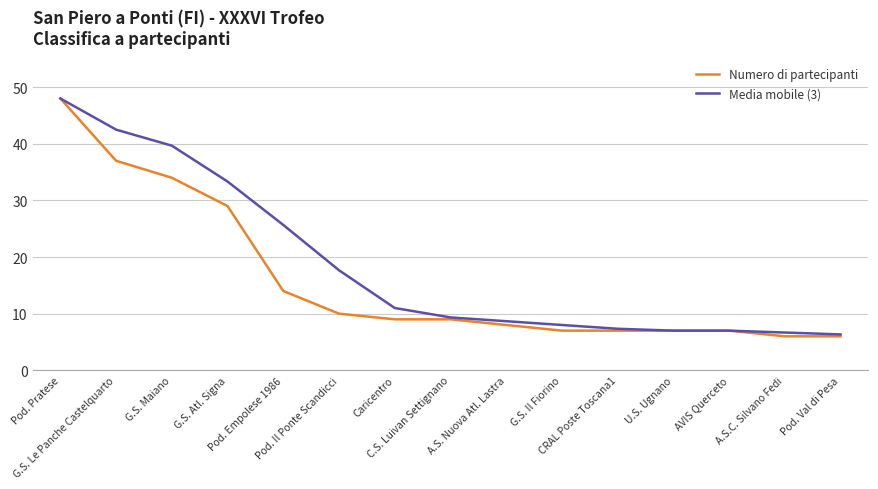

What is the lowest value of the Media mobile (3) series?

6.3